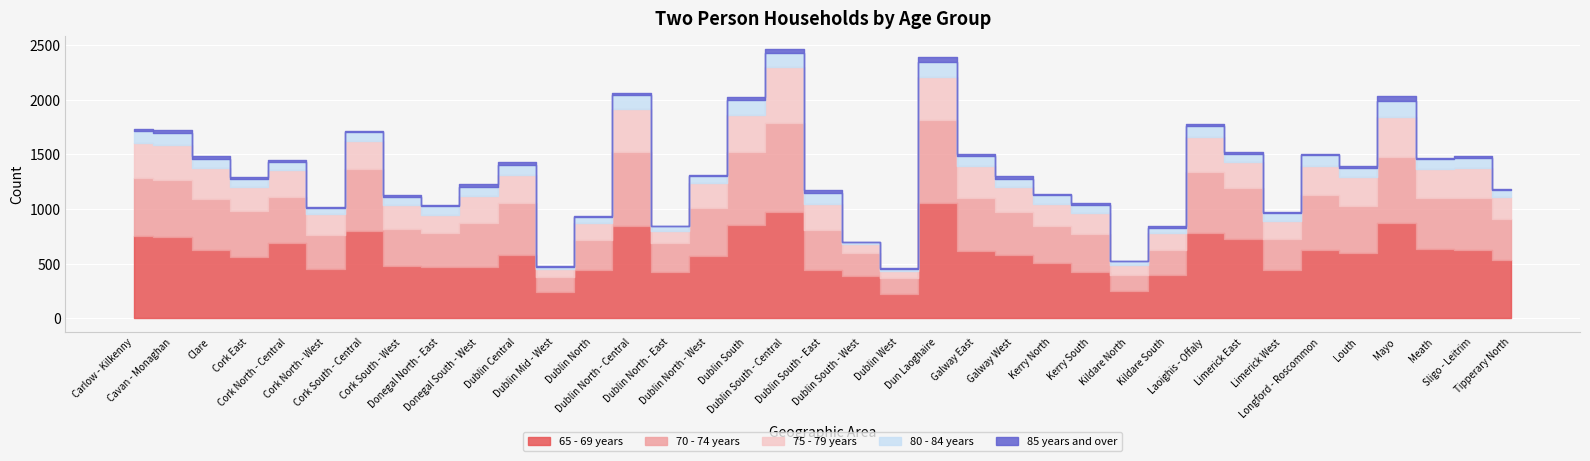

What is the label of the 5th point from the left?

Cork North - Central